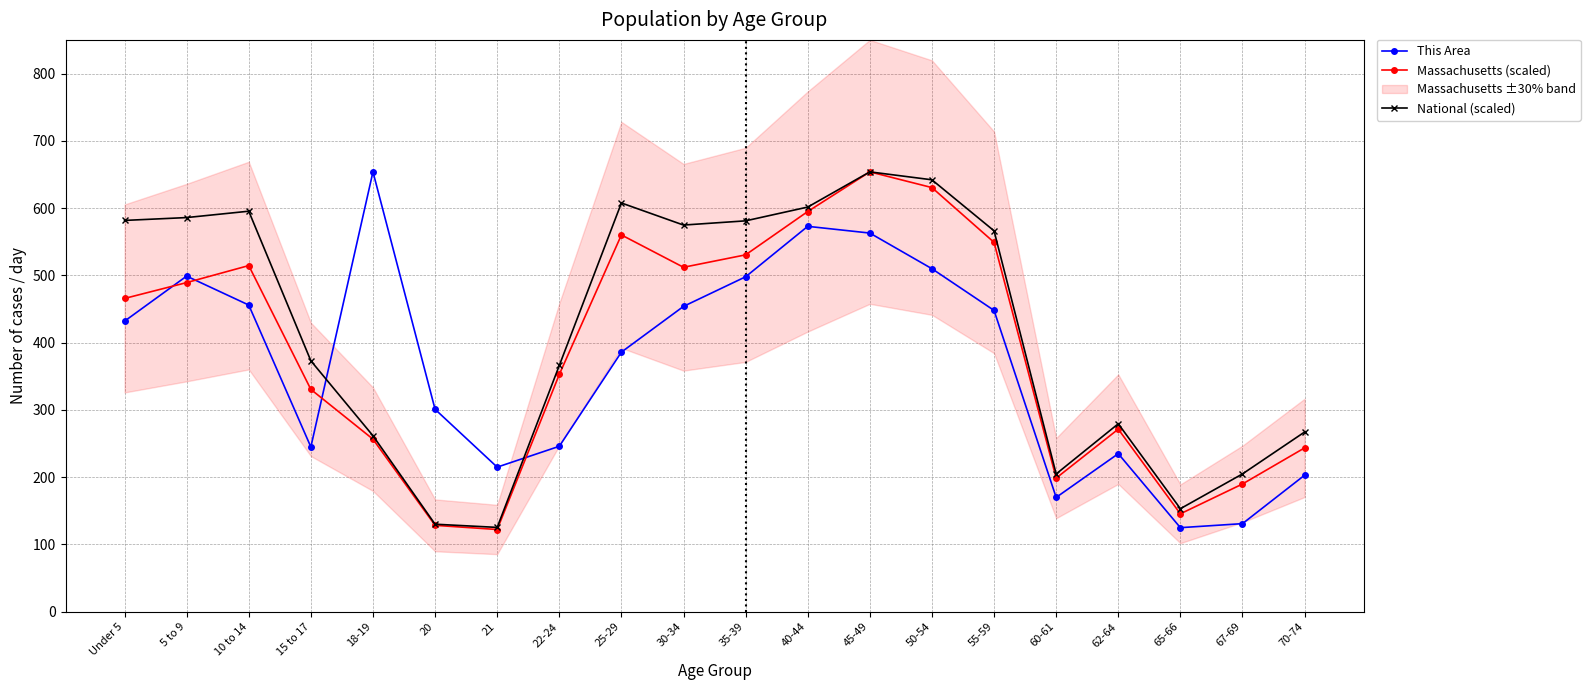

True or false: National (scaled) has more than 0 points higher than both neighbors.

True